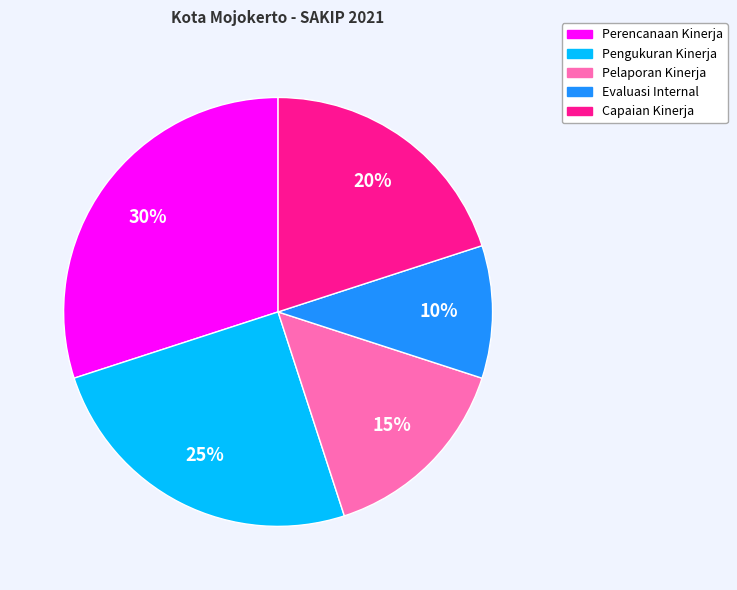

Is it true that Evaluasi Internal is 10% of the pie?

True